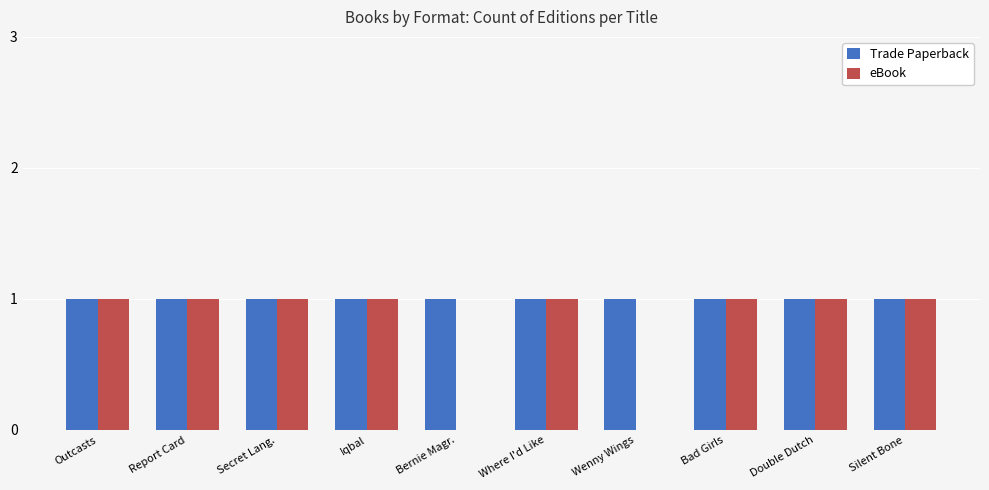

True or false: Trade Paperback has a value of 1 at Wenny Wings.

True